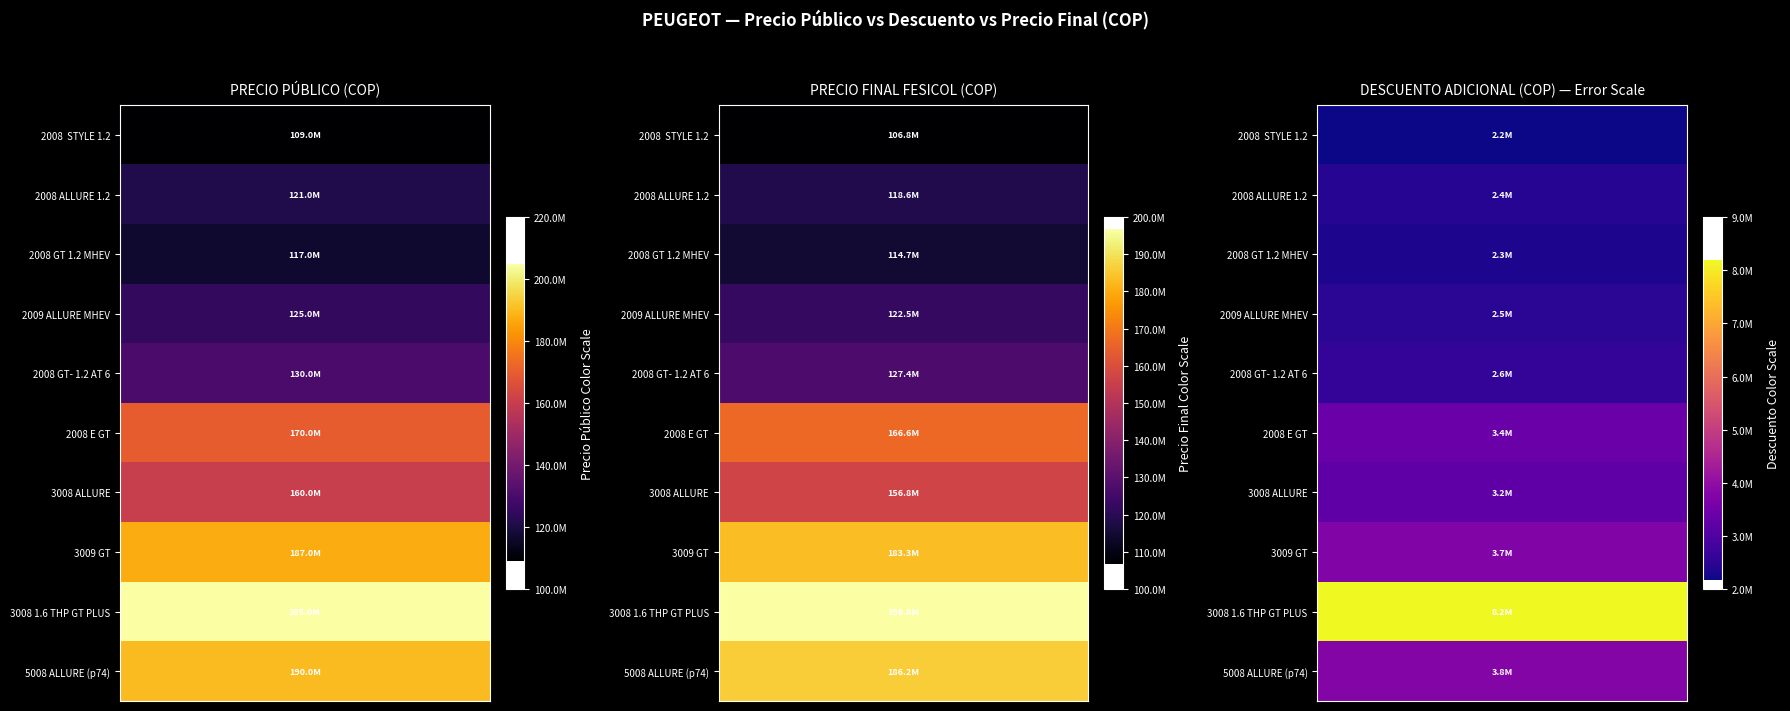

What is the total value across all series at 0?

34377800